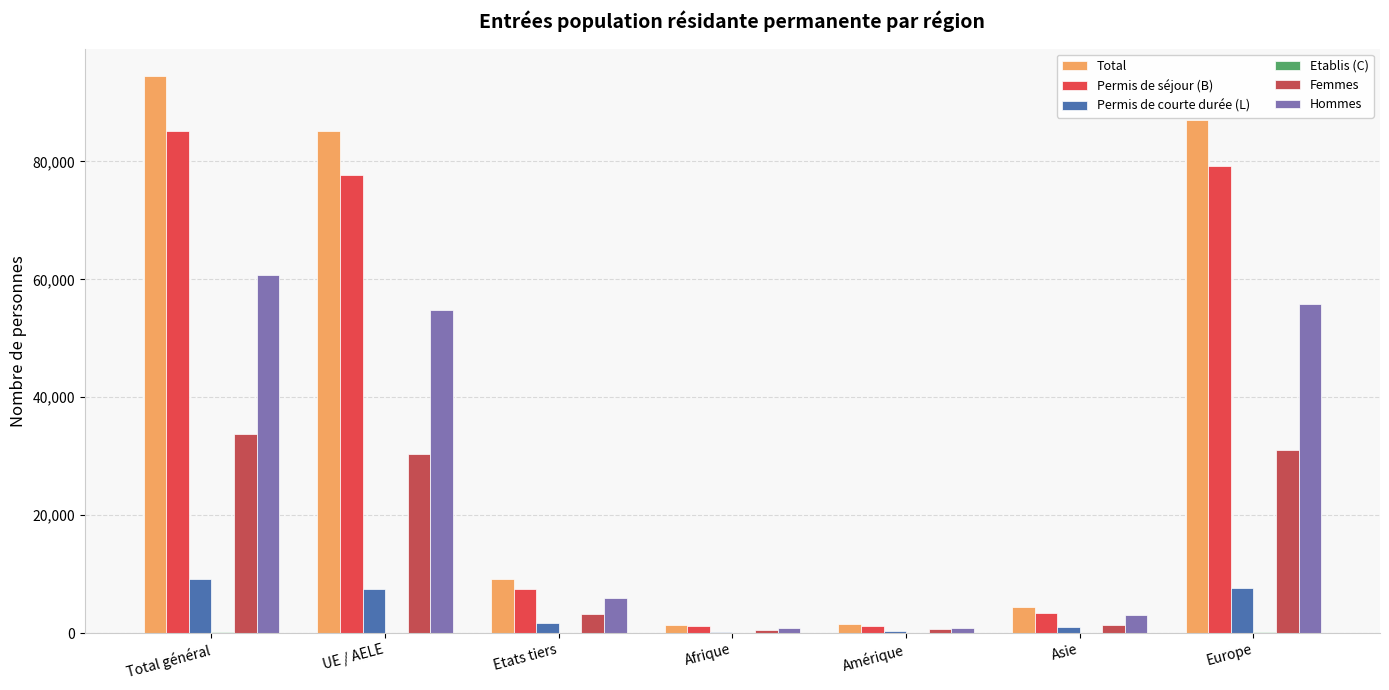

Are the bars horizontal?

No